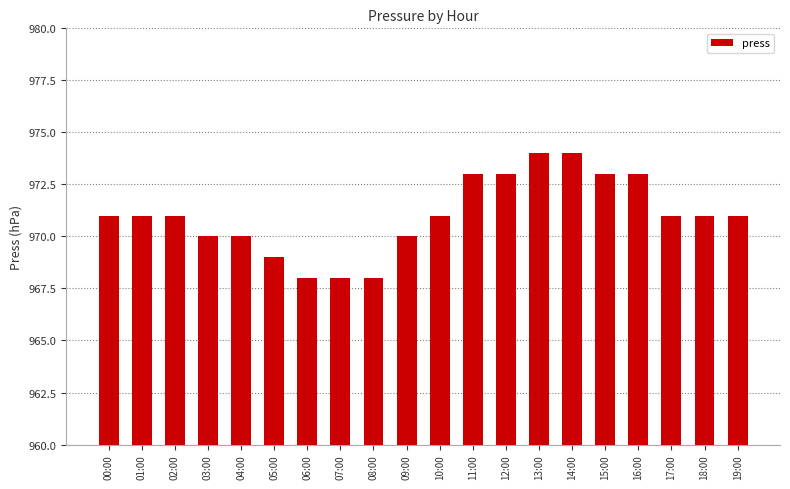

Is it true that the value at 12:00 is 1501?

False